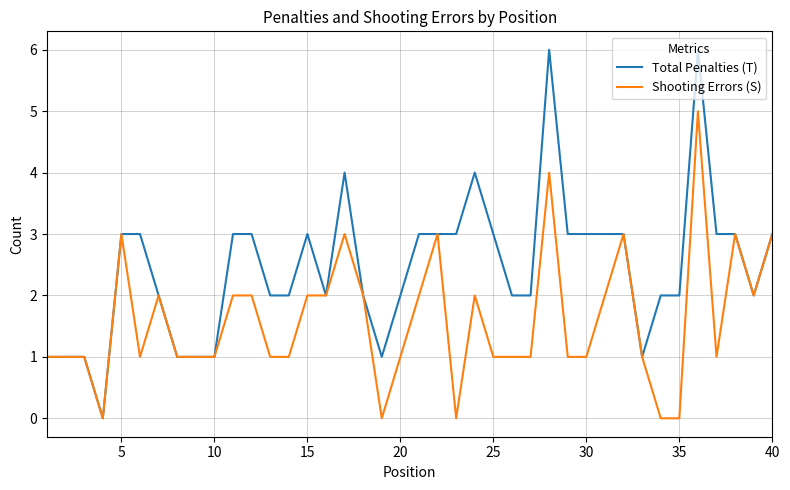

Which series has the largest total across all categories?

Total Penalties (T)